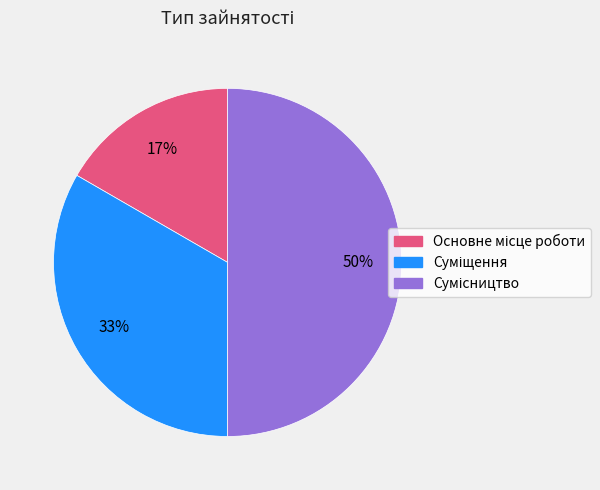

To the nearest percent, what is the average slice percentage?

33%